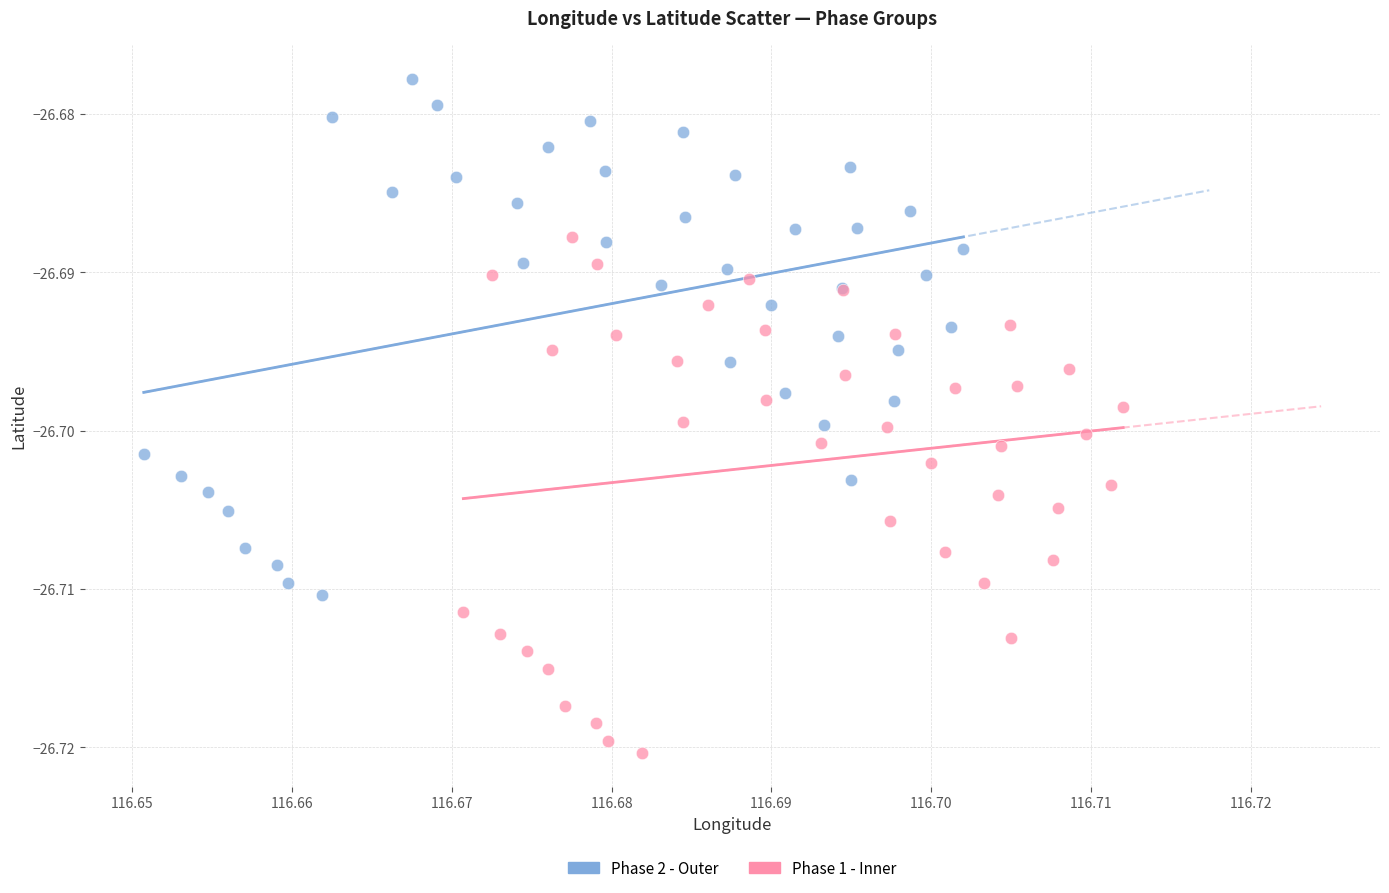

Which series contains the lowest Y value?

Phase 1 - Inner